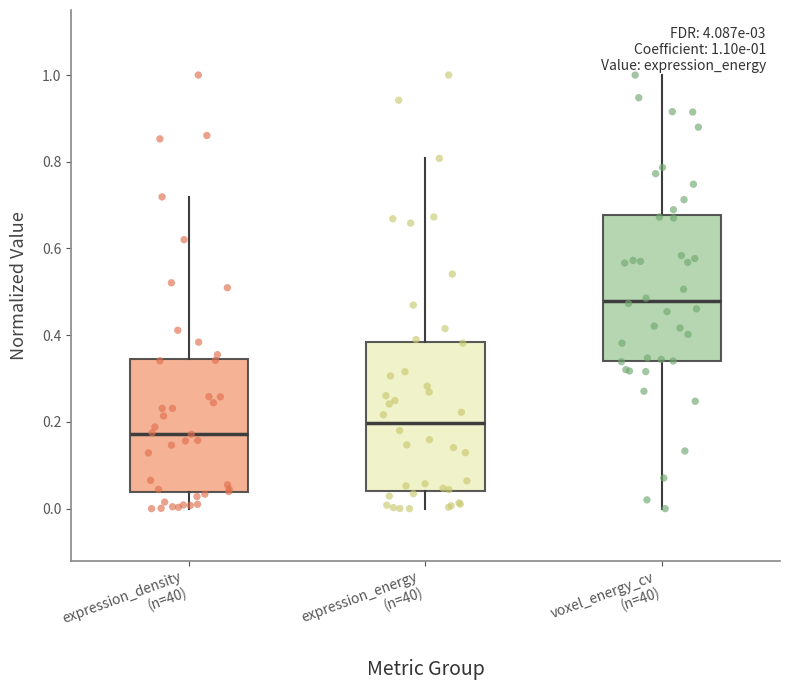

Which box's median line is the lowest?

expression_density (n=40)